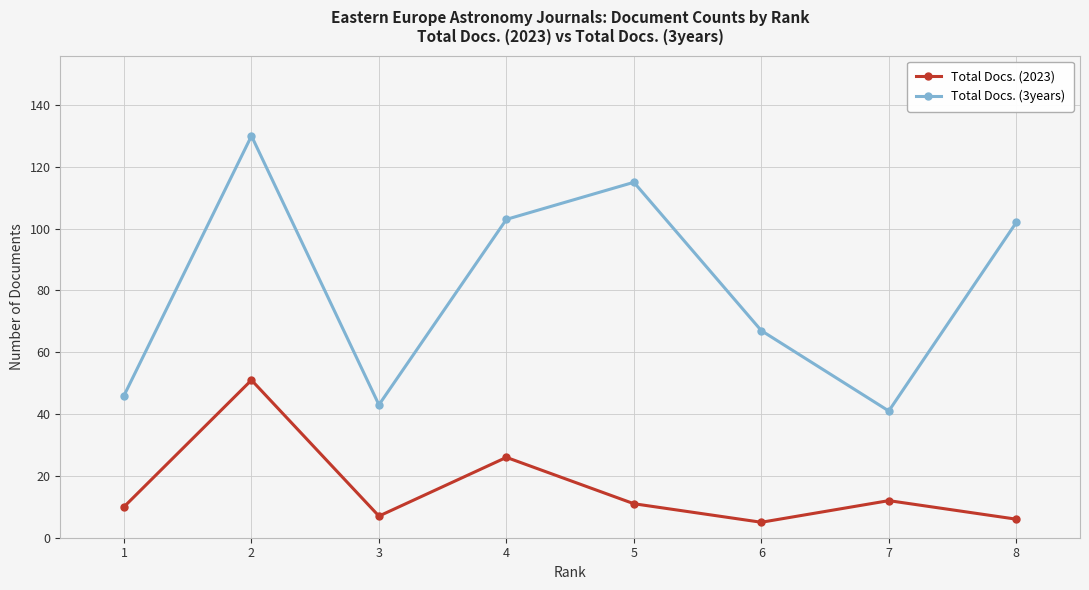

Reading left to right, extract all data points from this chart.

Total Docs. (2023): 10	51	7	26	11	5	12	6
Total Docs. (3years): 46	130	43	103	115	67	41	102